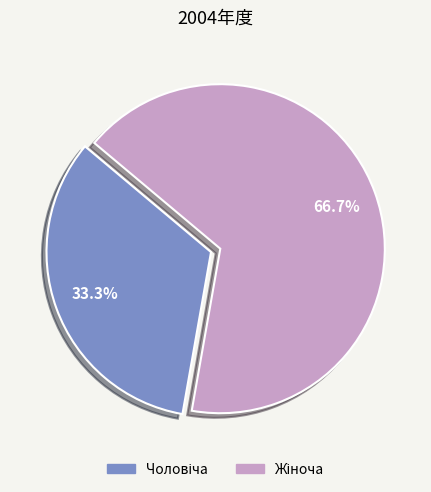

Is there any slice that represents more than half of the pie?

Yes